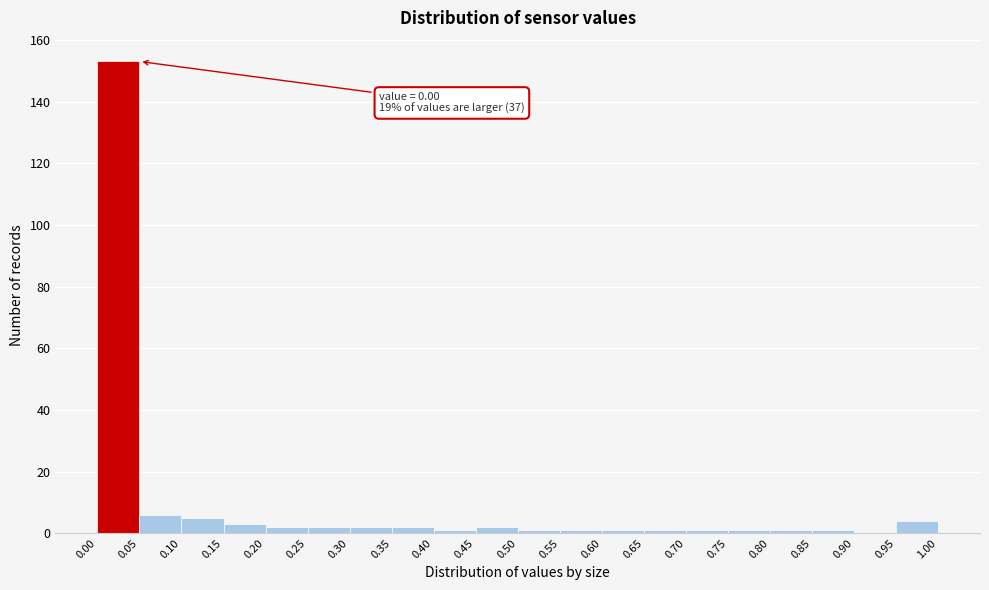

Which range on the x-axis has the tallest bar?

0.00 to 0.05